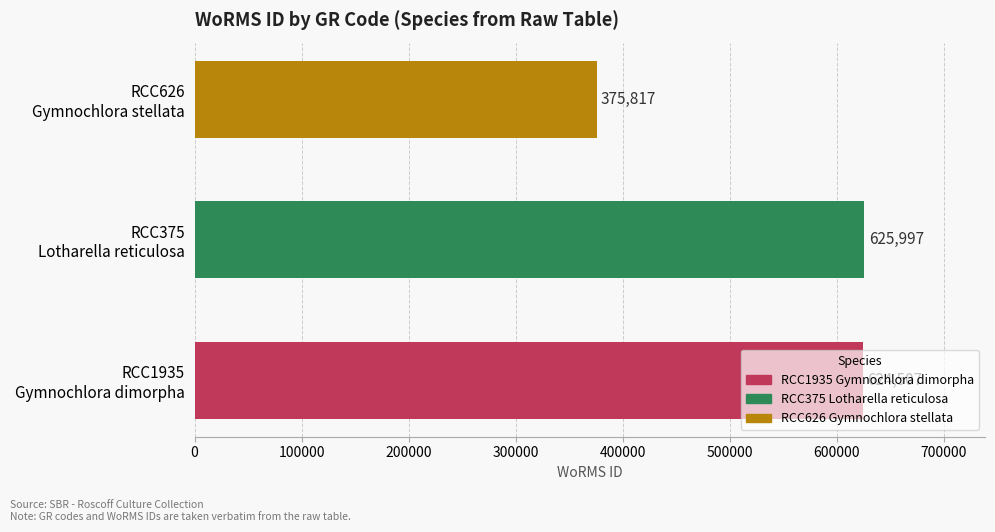

What is the maximum value shown in the chart?

625997